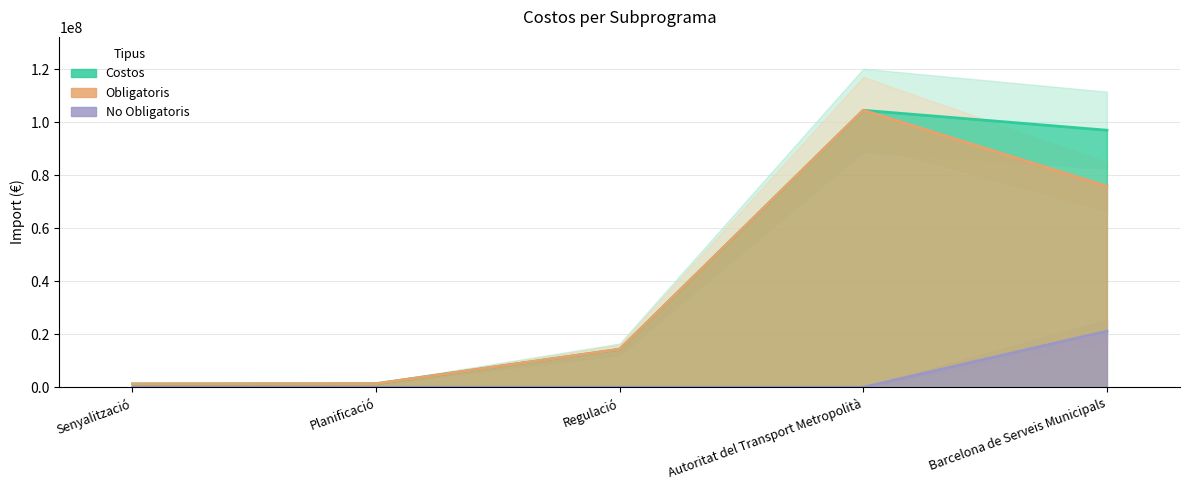

Where does the Obligatoris series first go above 14341321?

Regulació